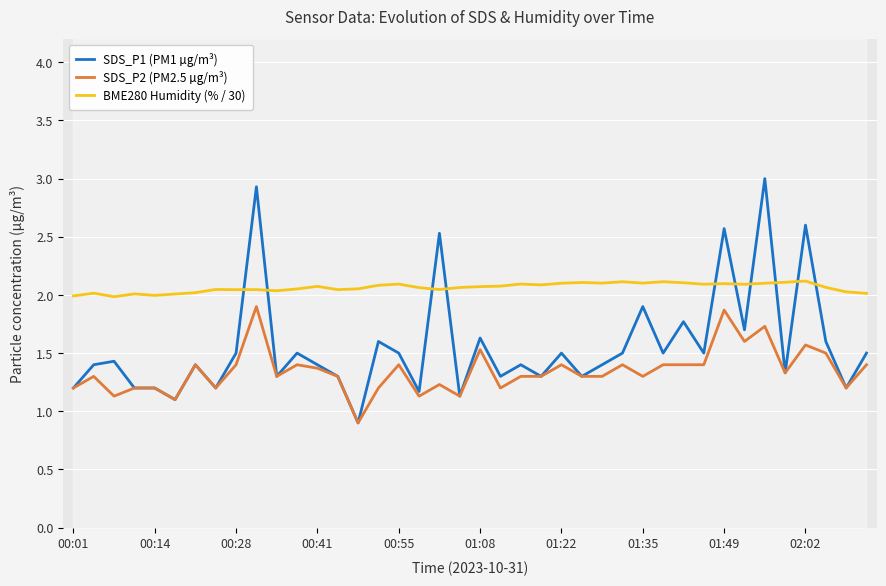

Is this an area chart (filled region under the line)?

No